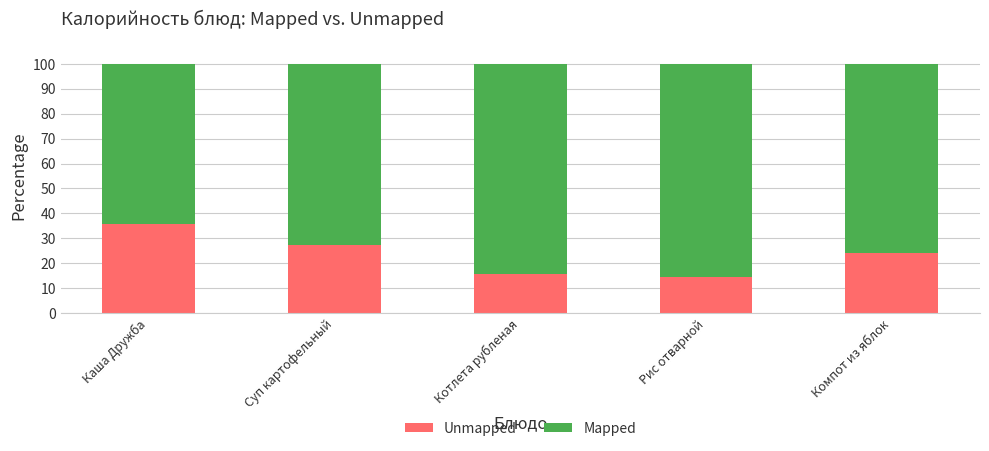

The value of Unmapped at Котлета рубленая is 4.4. True or false?

False